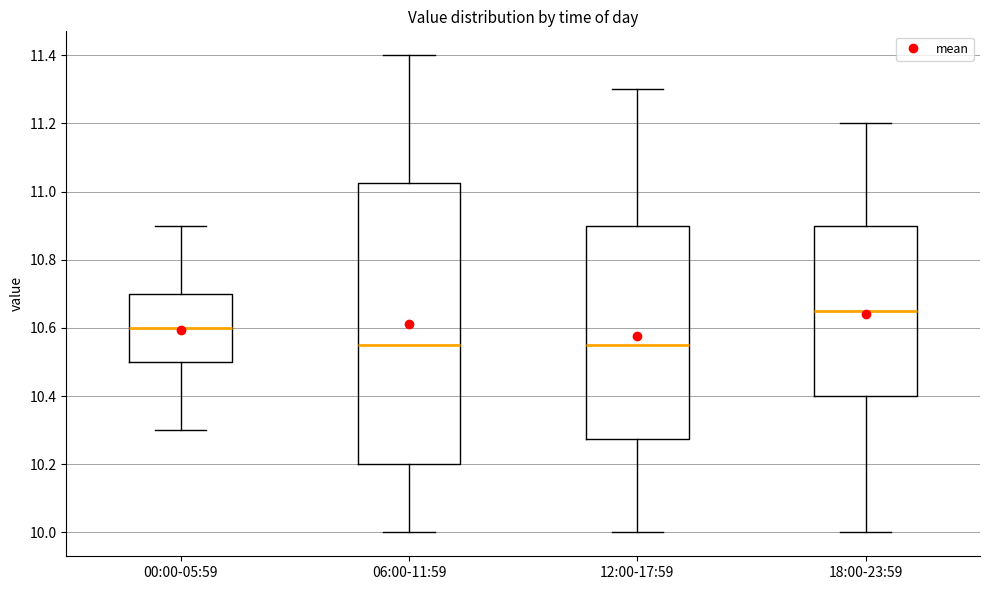

Which box is the tallest, from its lower edge to its upper edge?

06:00-11:59